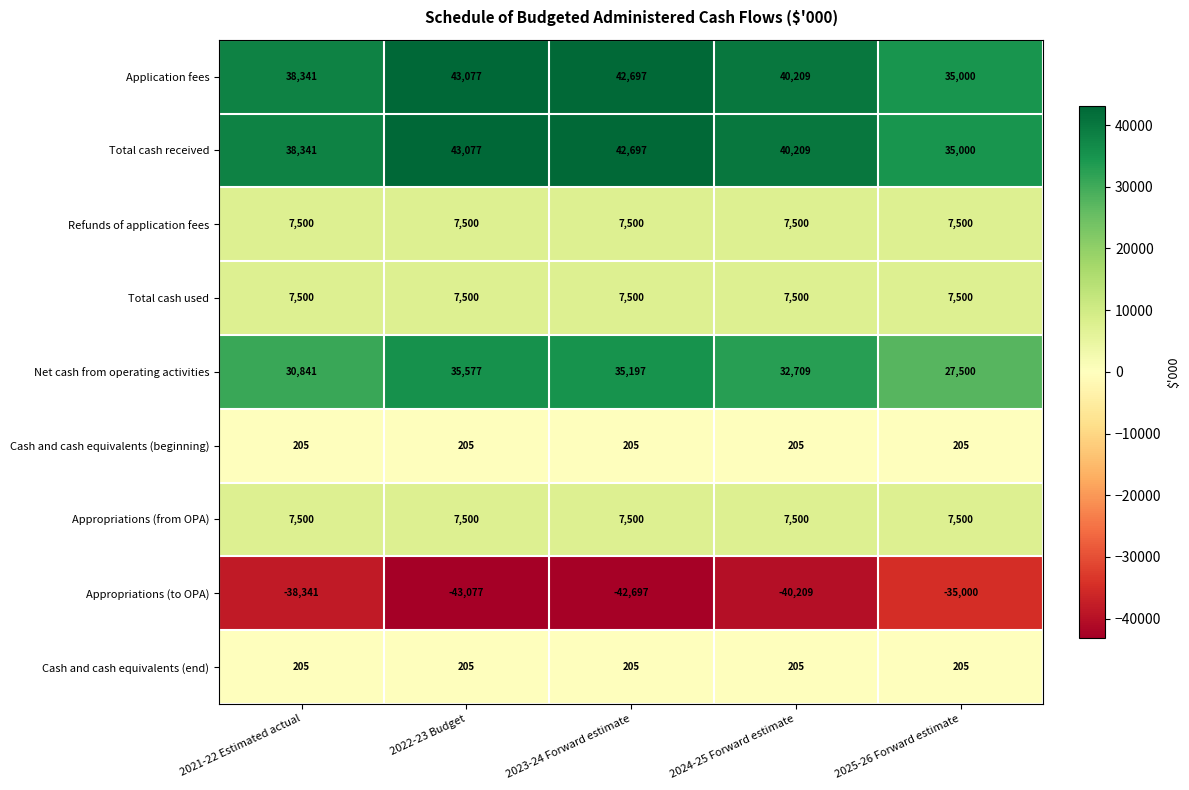

Read the Total cash used value at 2023-24 Forward estimate.

7500